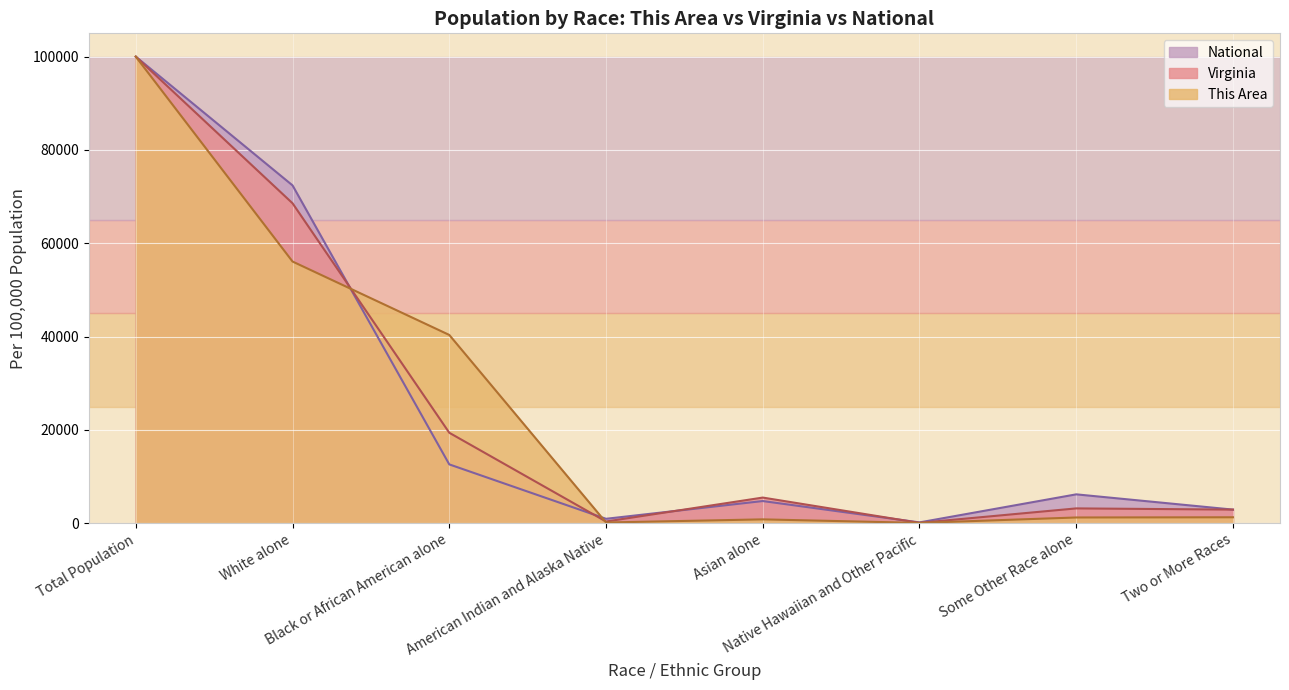

What are all the series names shown in the legend?

National, Virginia, This Area